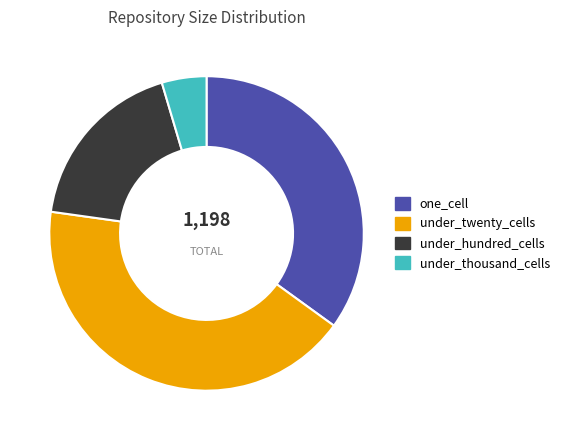

Is it true that one_cell is 35% of the pie?

True